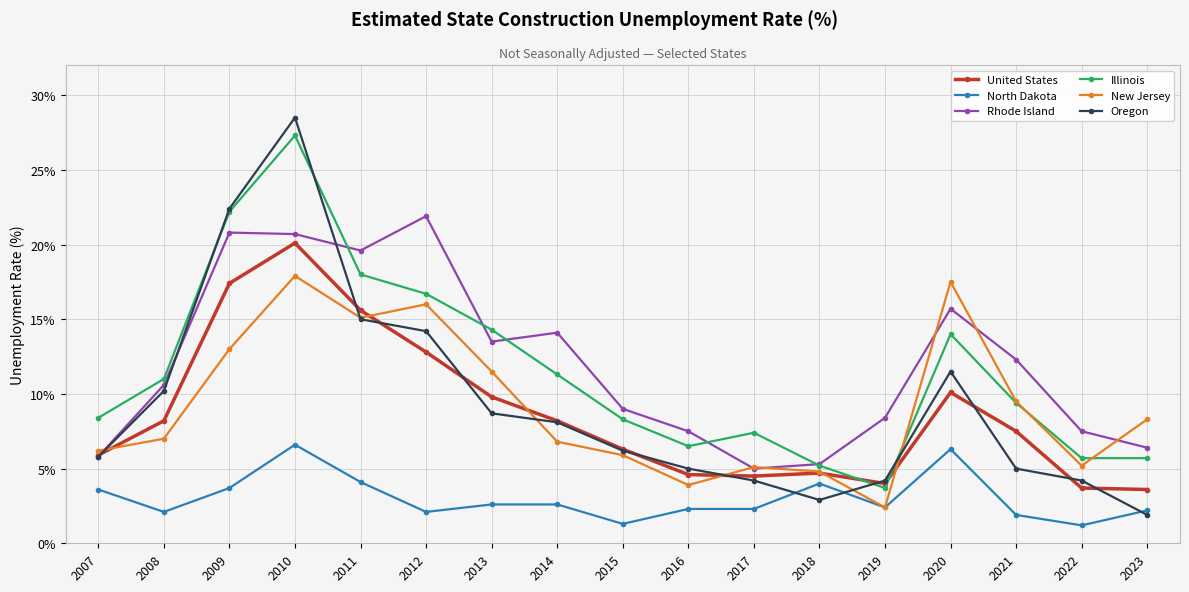

What is the total value across all series at 2016?

29.8